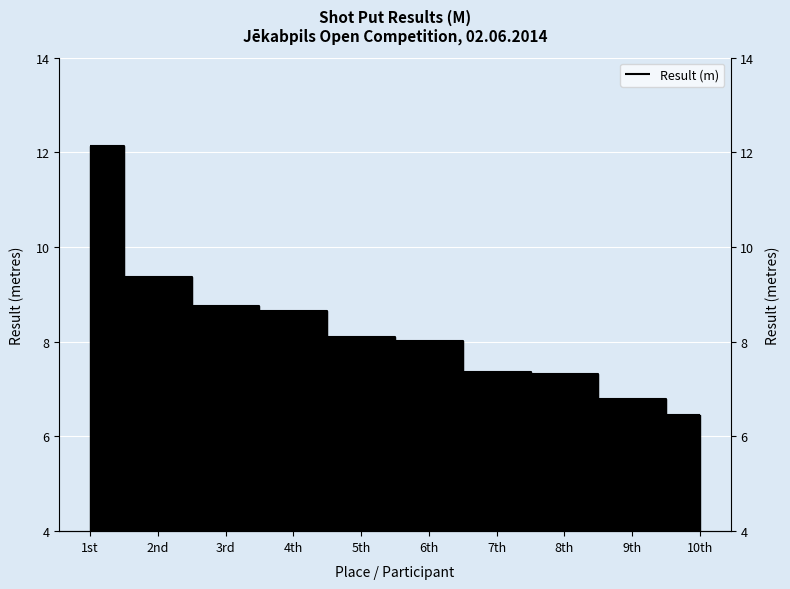

What is the difference between the second highest and second lowest values?

2.6